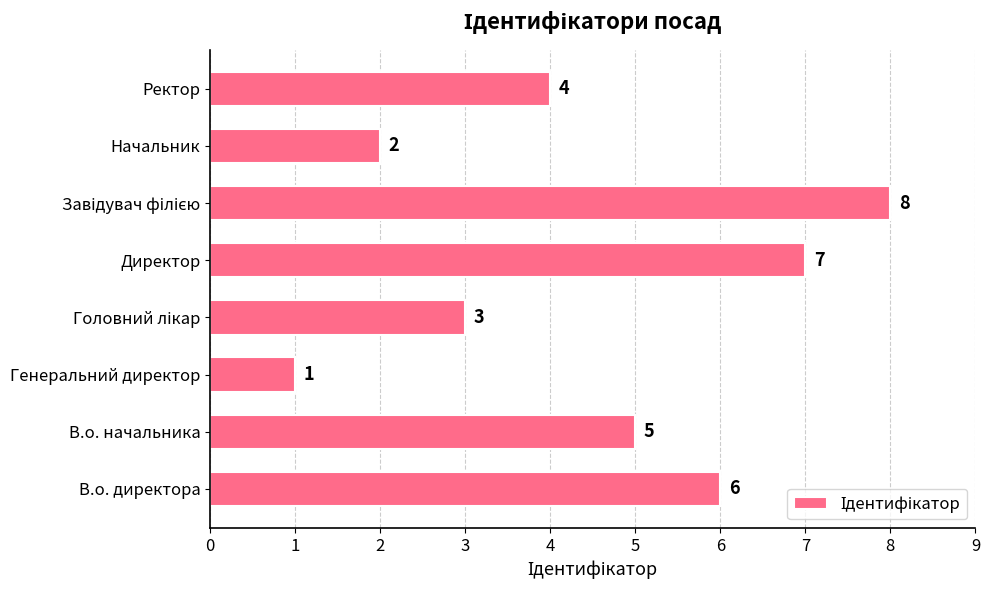

Reading bottom to top, extract all data points from this chart.

6	5	1	3	7	8	2	4